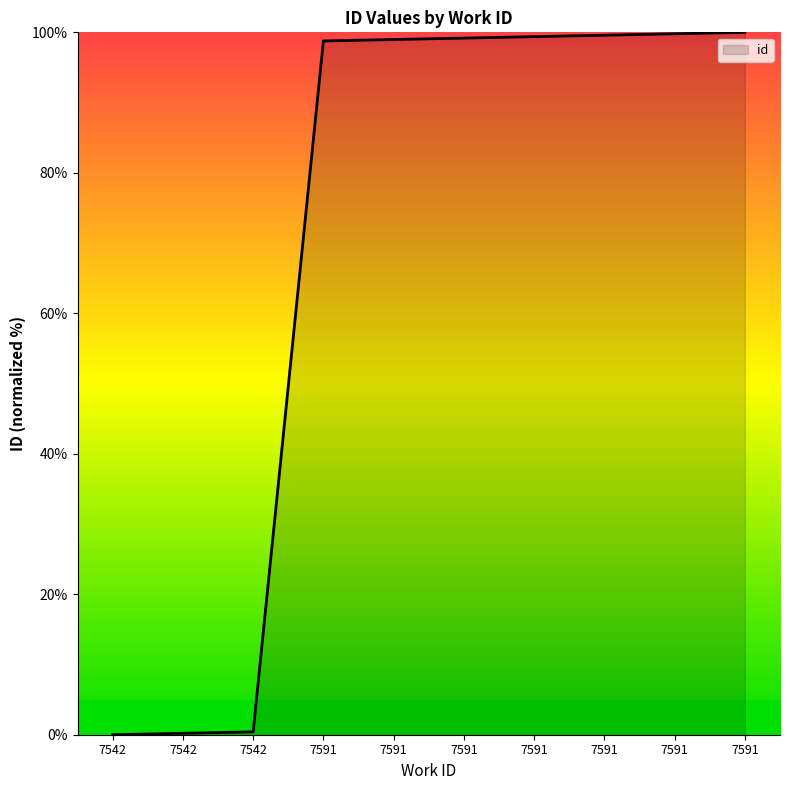

How many lines are shown in the chart?

1